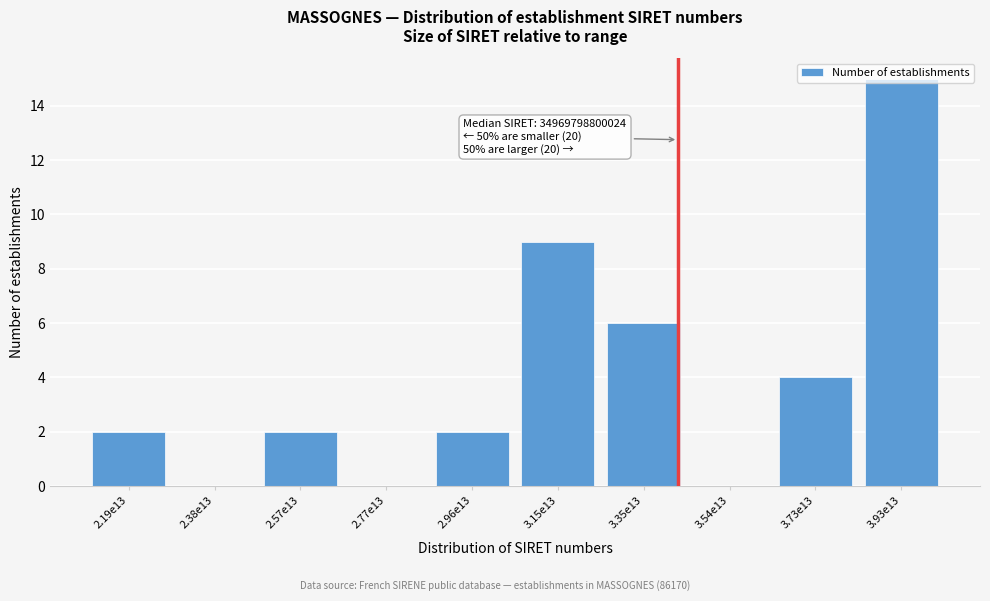

Which category has the highest value across all series?

3.93e13